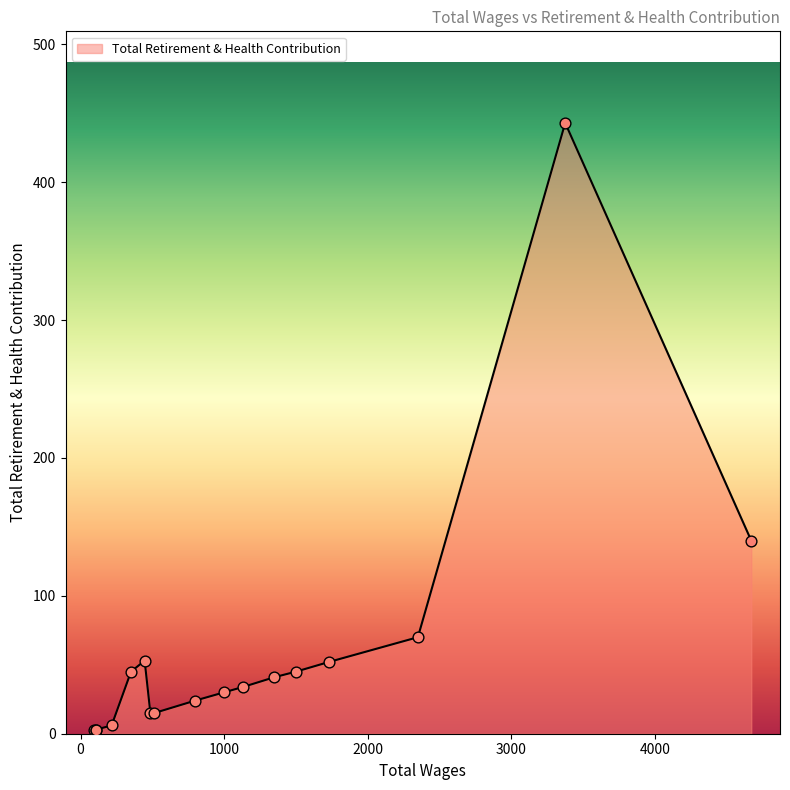

What is the change in value from 446.0 to 108.0?

-50